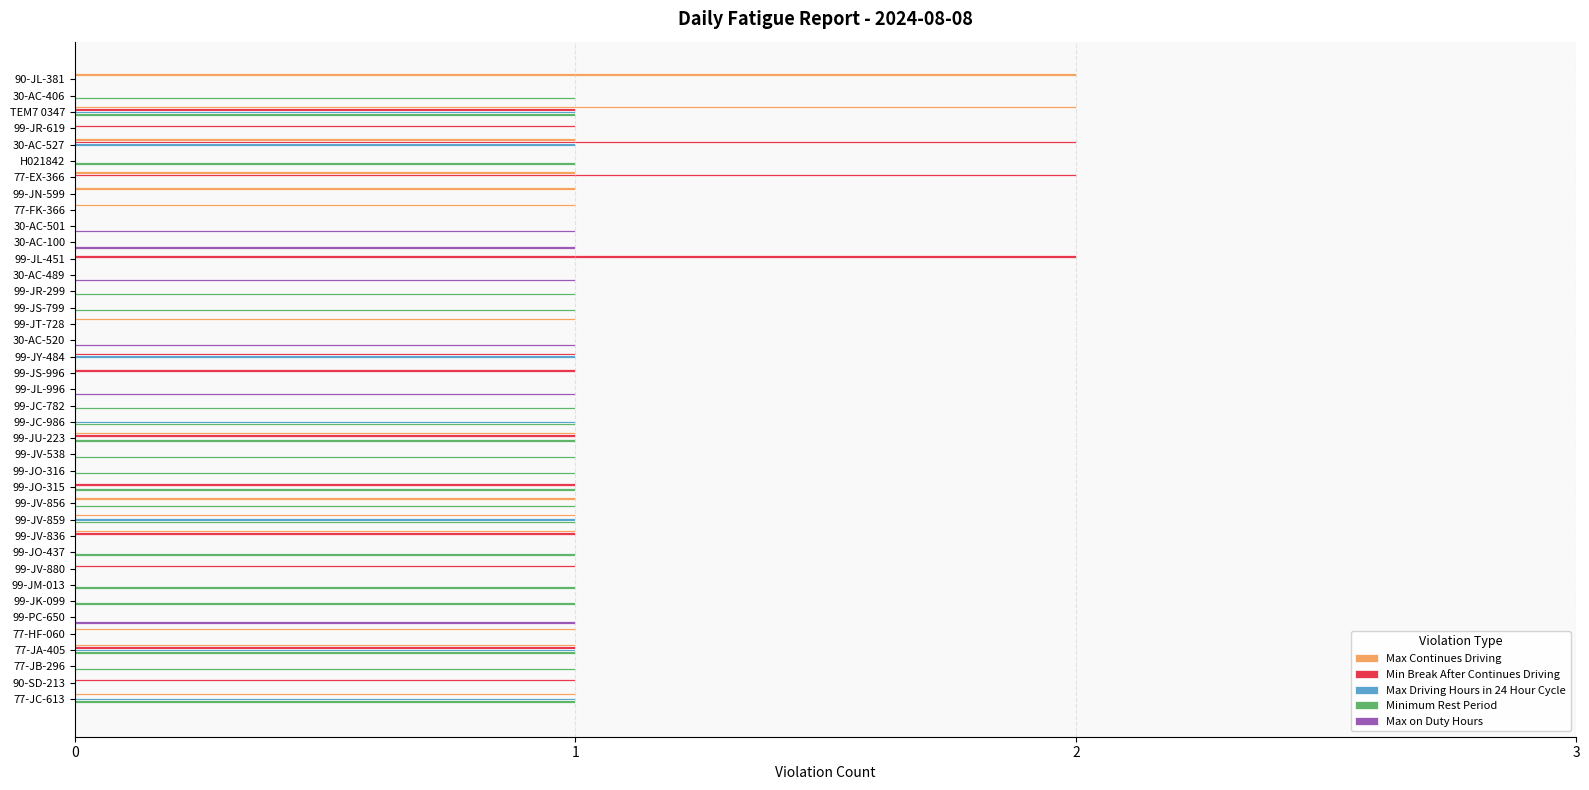

What is the sum of all Min Break After Continues Driving values?

16